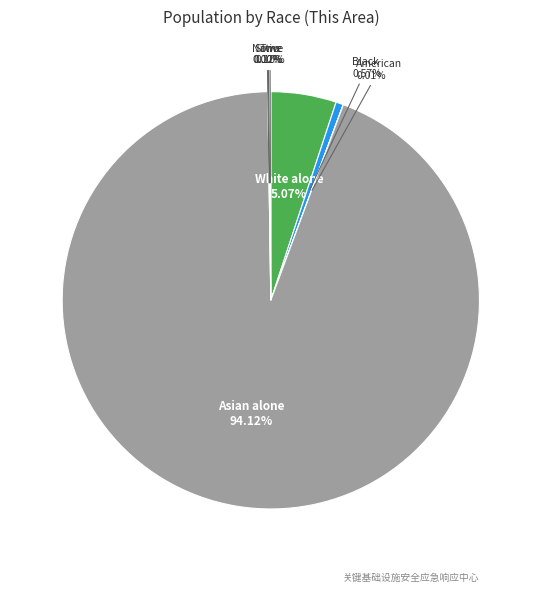

To the nearest percent, what is the average slice percentage?

14%